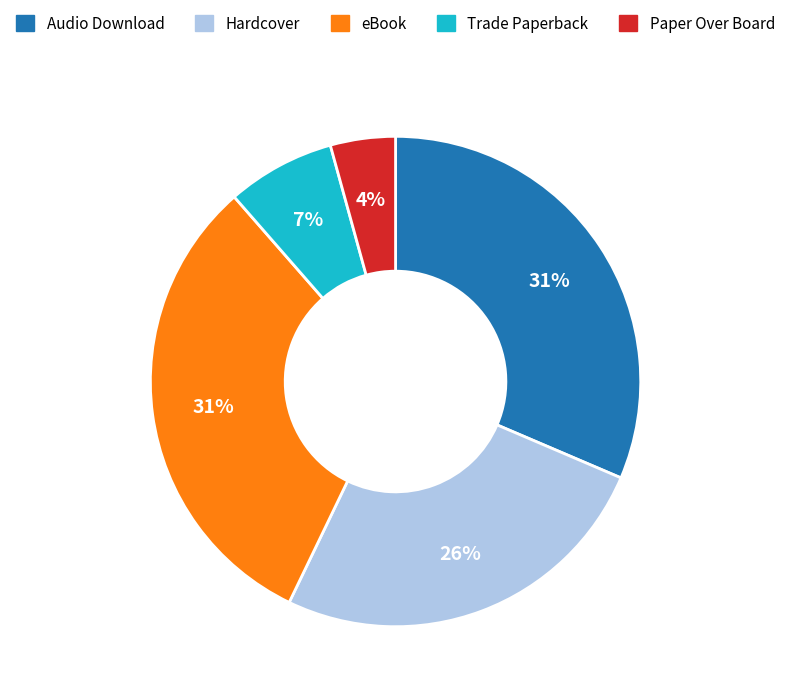

What is the smallest slice in the pie chart?

Paper Over Board